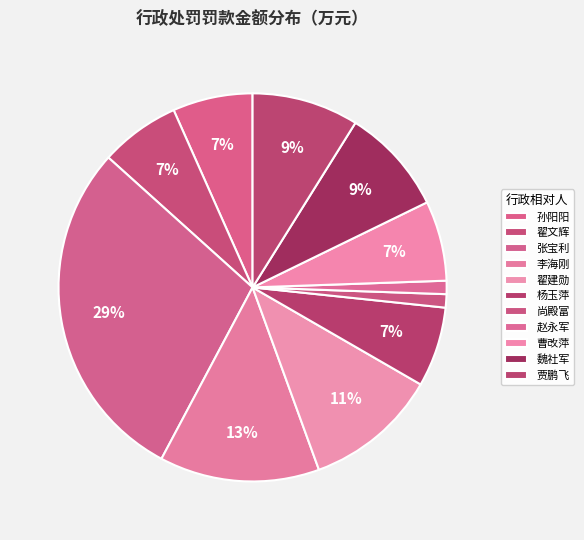

Is the sum of 张宝利 and 翟建勋 greater than half?

No